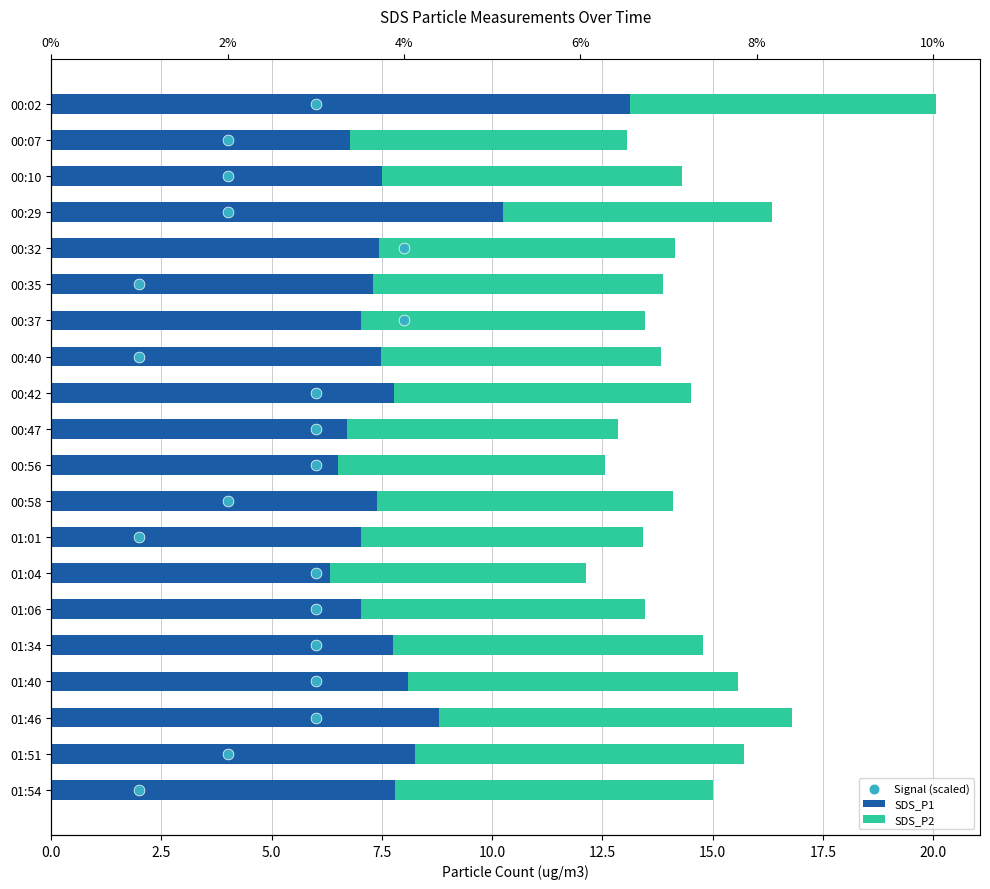

Which series has the largest Y range (max minus min)?

Signal (scaled)